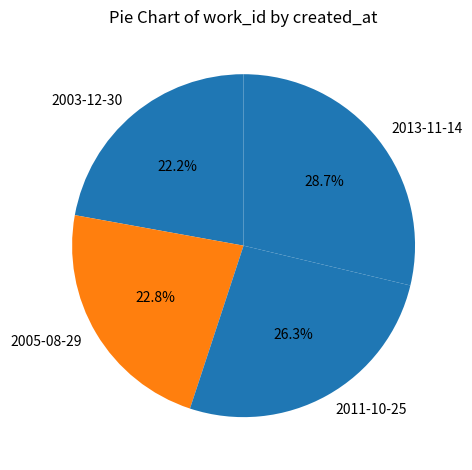

Count the number of slices in the pie.

4